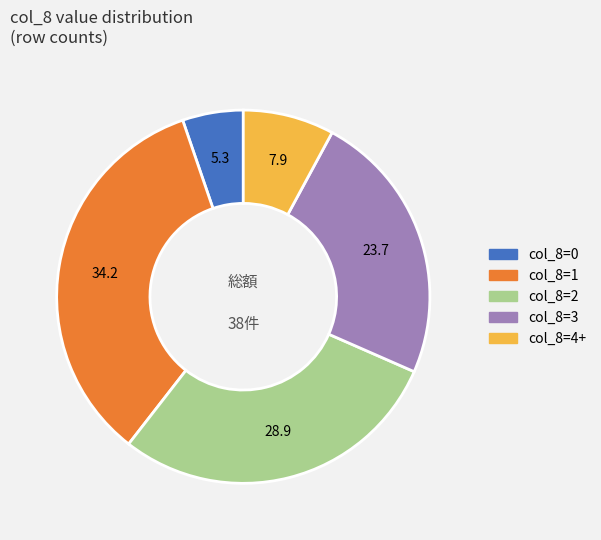

Count the number of slices in the pie.

5